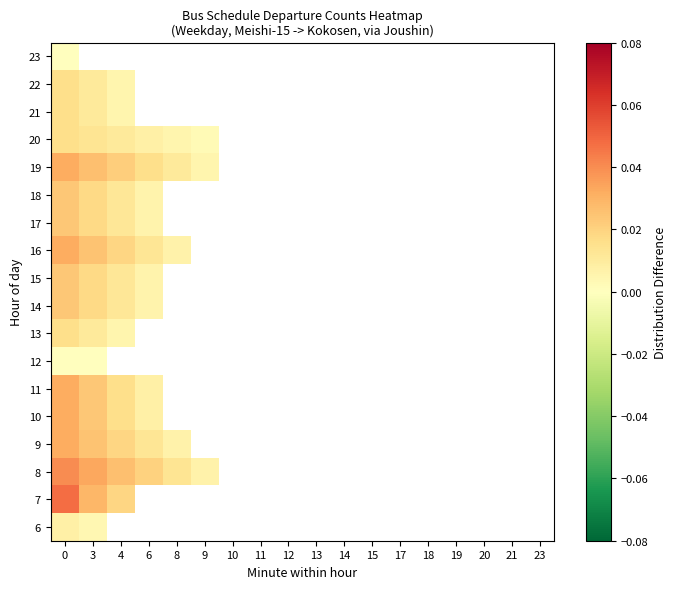

How many categories are shown in the chart?

18